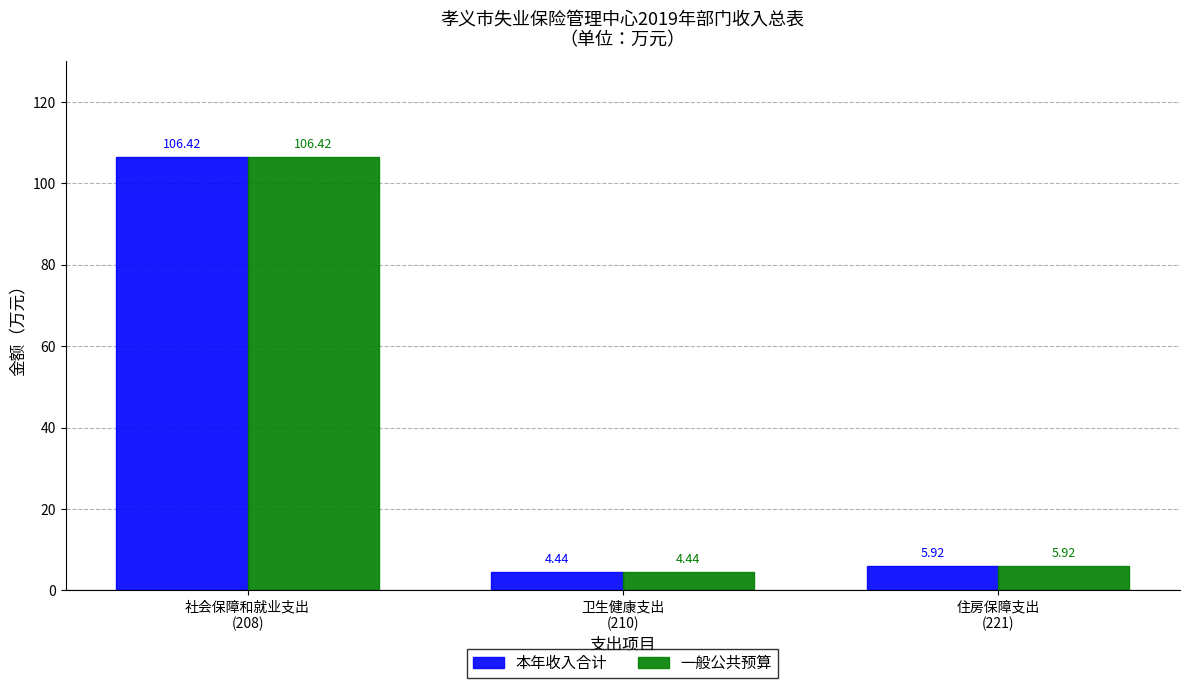

What is the sum of all 一般公共预算 values?

116.8